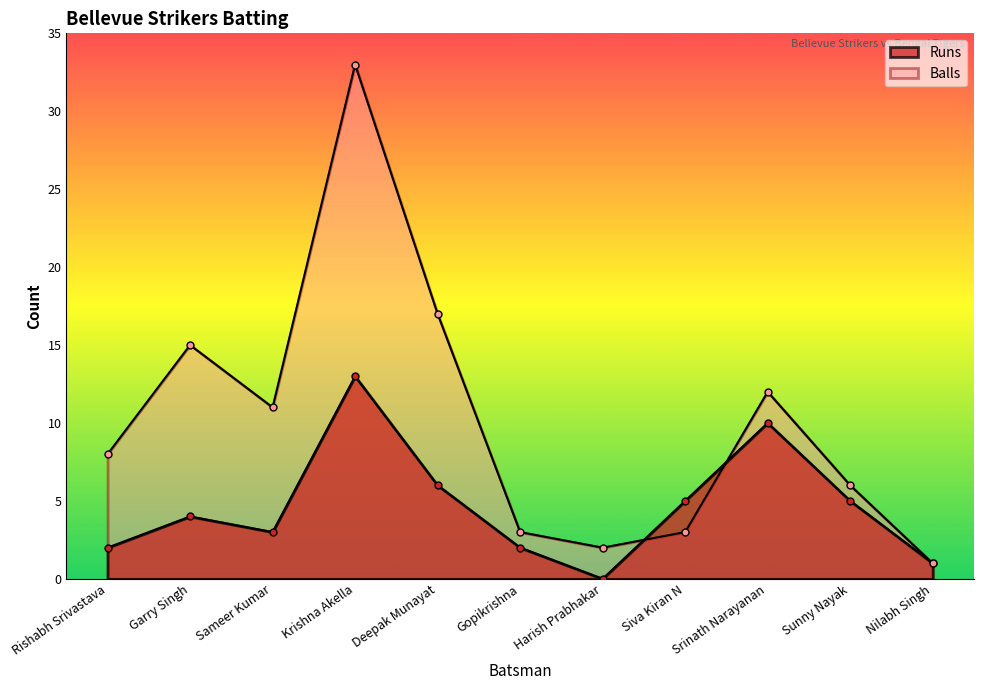

Which label corresponds to the largest value in the chart?

Krishna Akella